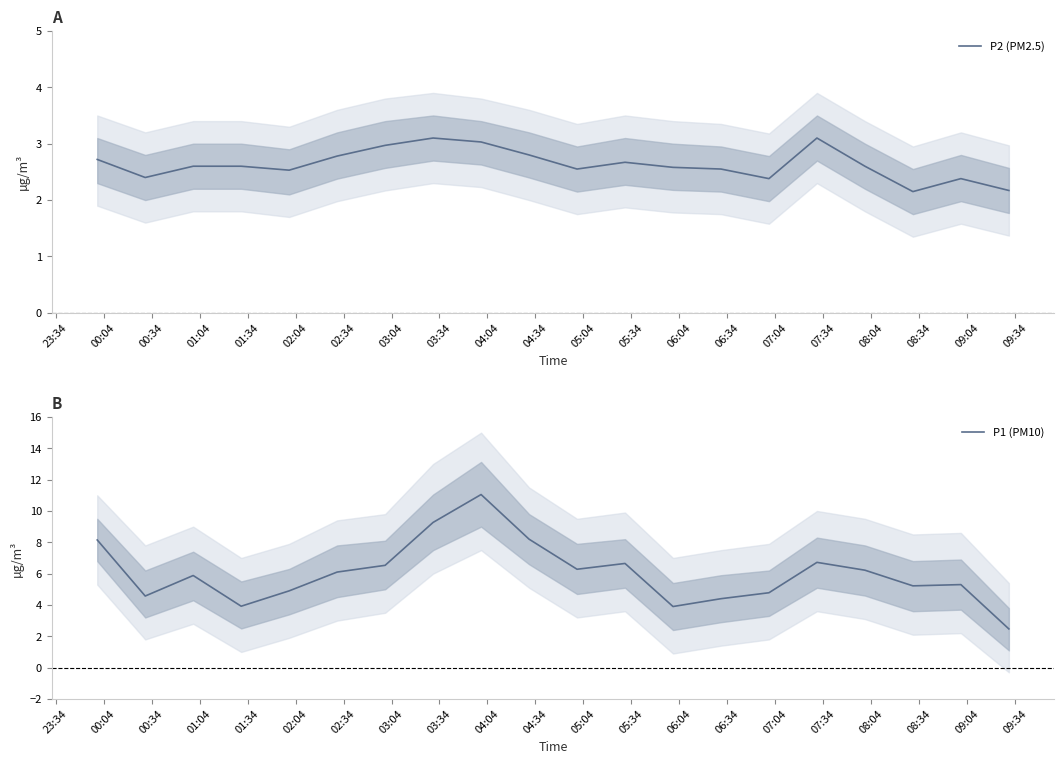

What is the lowest value of the P1 (PM10) series?

2.5